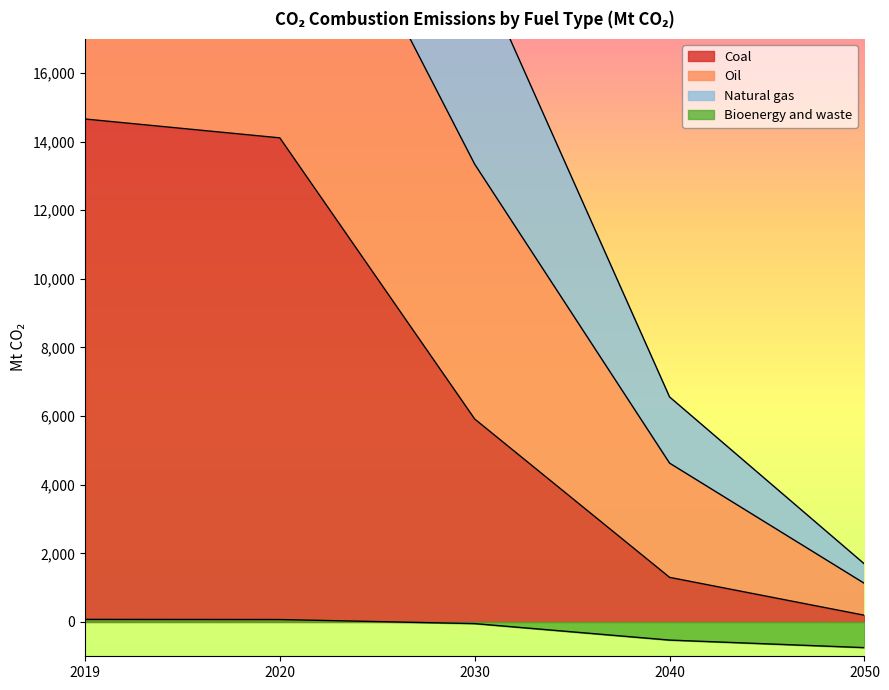

At which label does Coal reach its peak?

2019